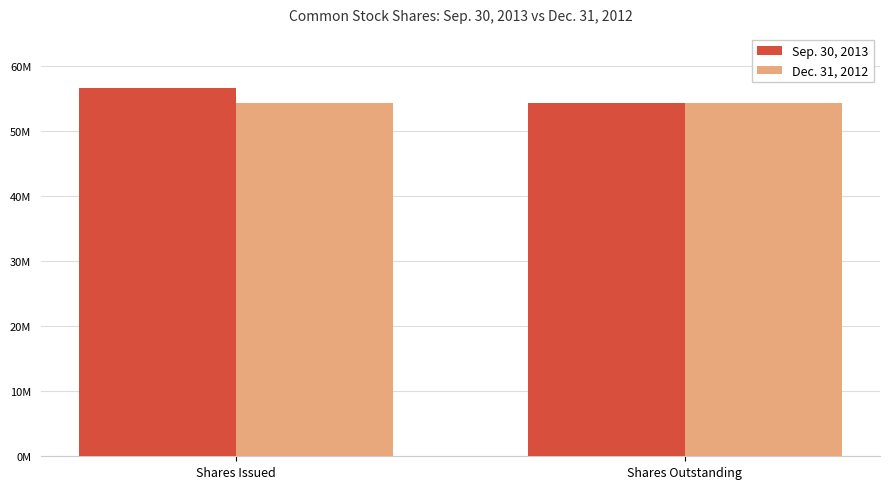

Does the chart contain stacked bars?

No